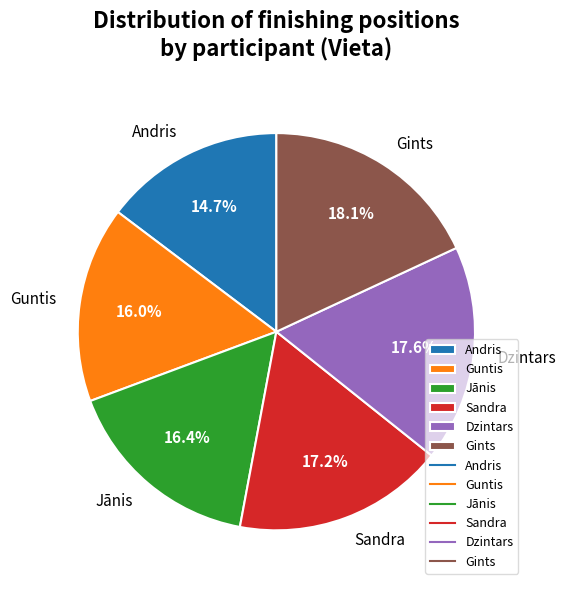

Approximately how many times larger is the value at Andris compared to Jānis?

0.9